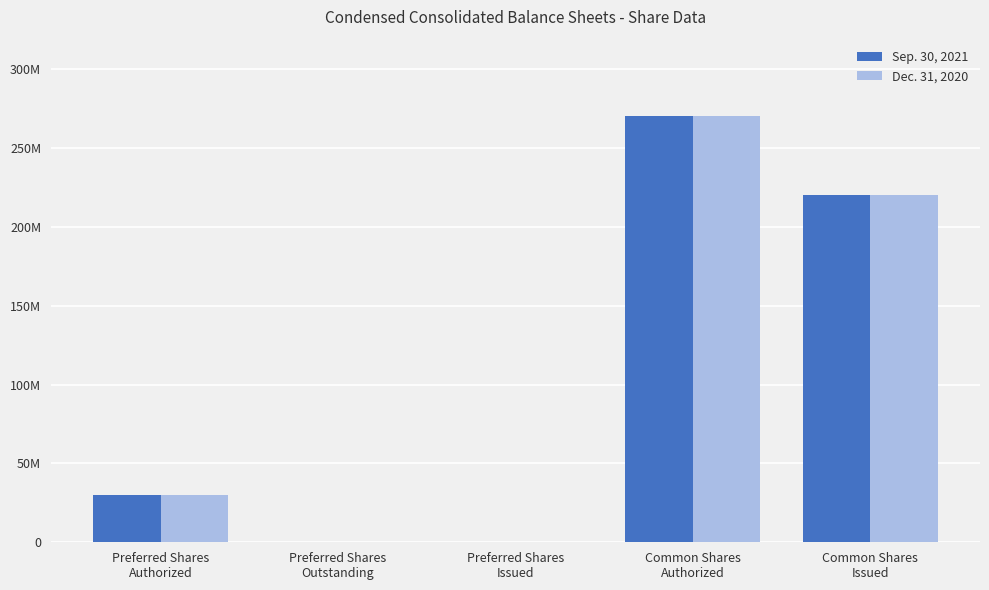

At how many categories does at least one series exceed 189721943?

2